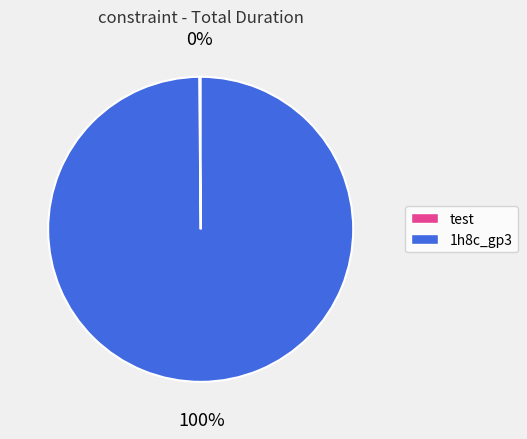

Is there any slice that represents more than half of the pie?

Yes